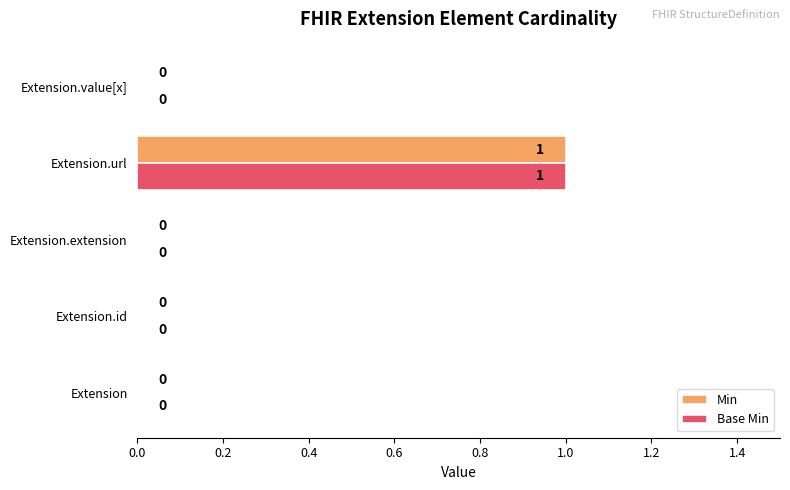

Is it true that Min equals 0 at Extension.value[x]?

True